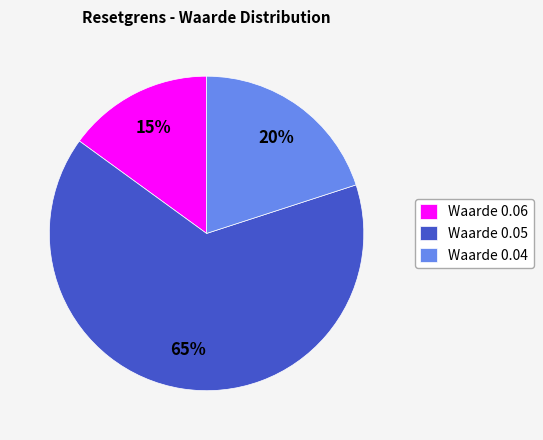

Which category has the smallest portion of the pie?

Waarde 0.06